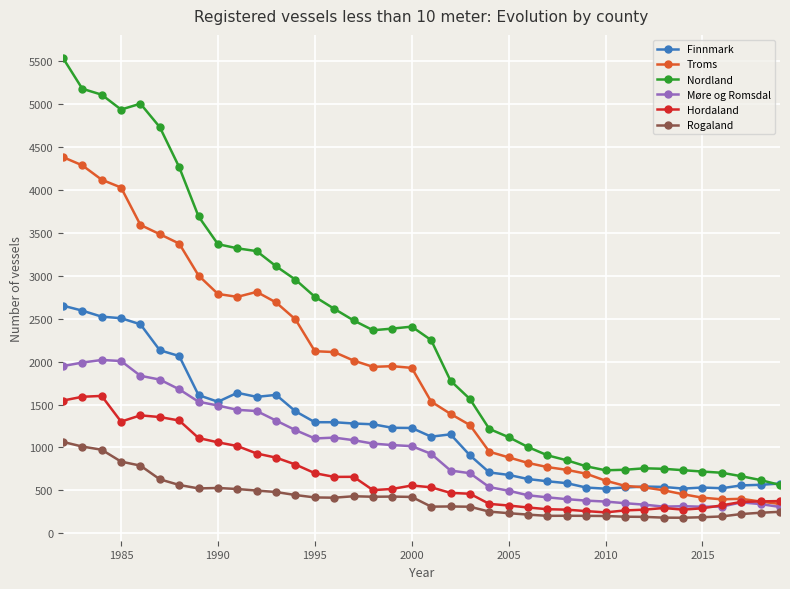

What is the value of the Finnmark point at the 1st from the left?

2650